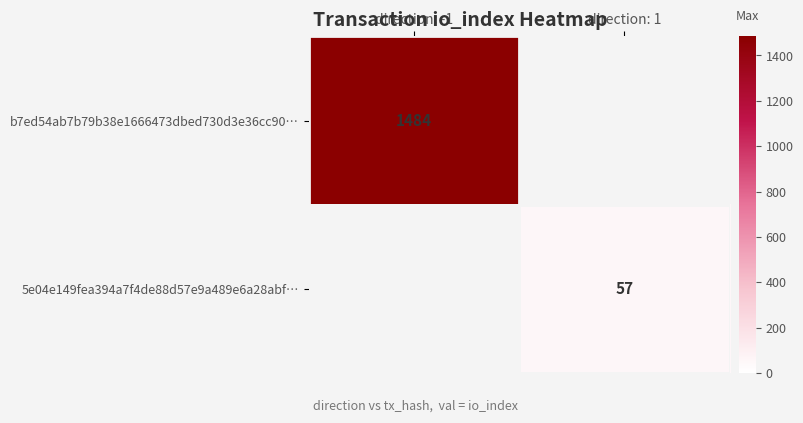

The value of b7ed54ab7b79b38e1666473dbed730d3e36cc90… at direction: -1 is 1484. True or false?

True